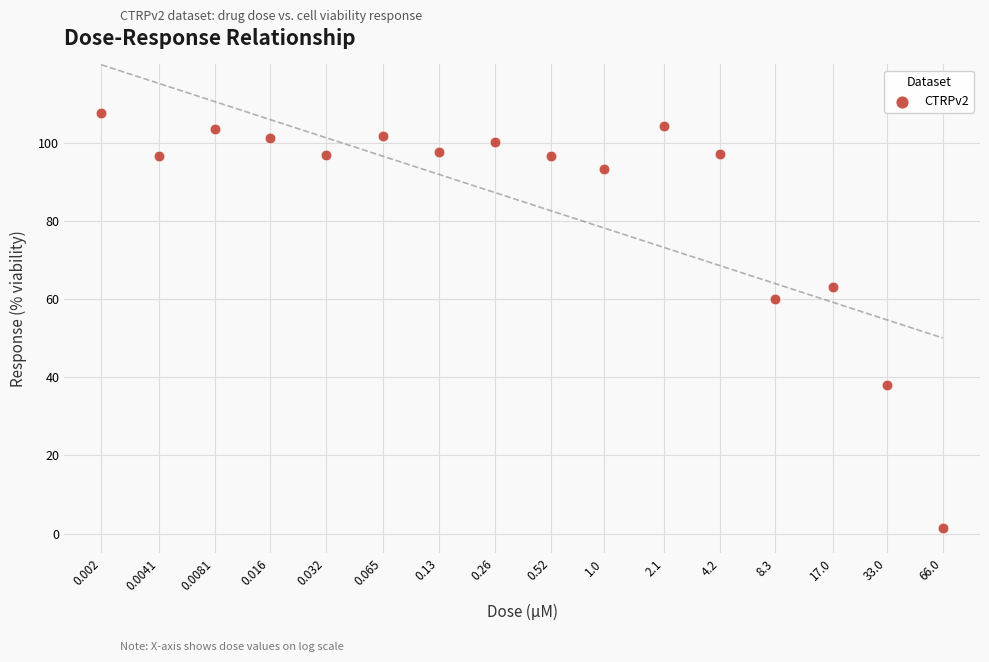

What Y value in the scatter plot is closest to 54?

60.1